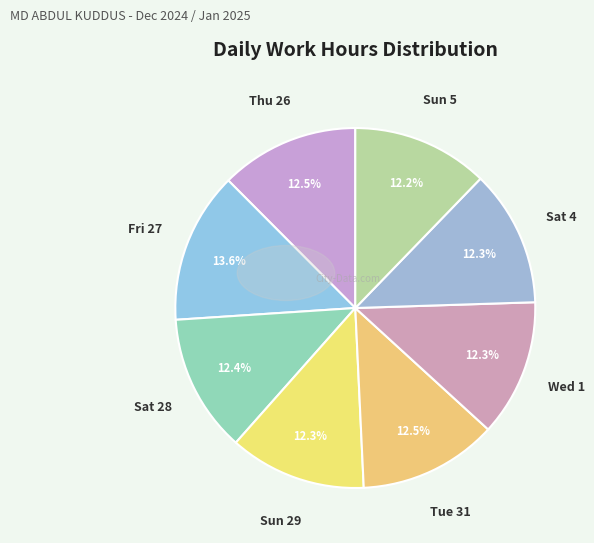

True or false: Wed 1 accounts for 4% of the total.

False